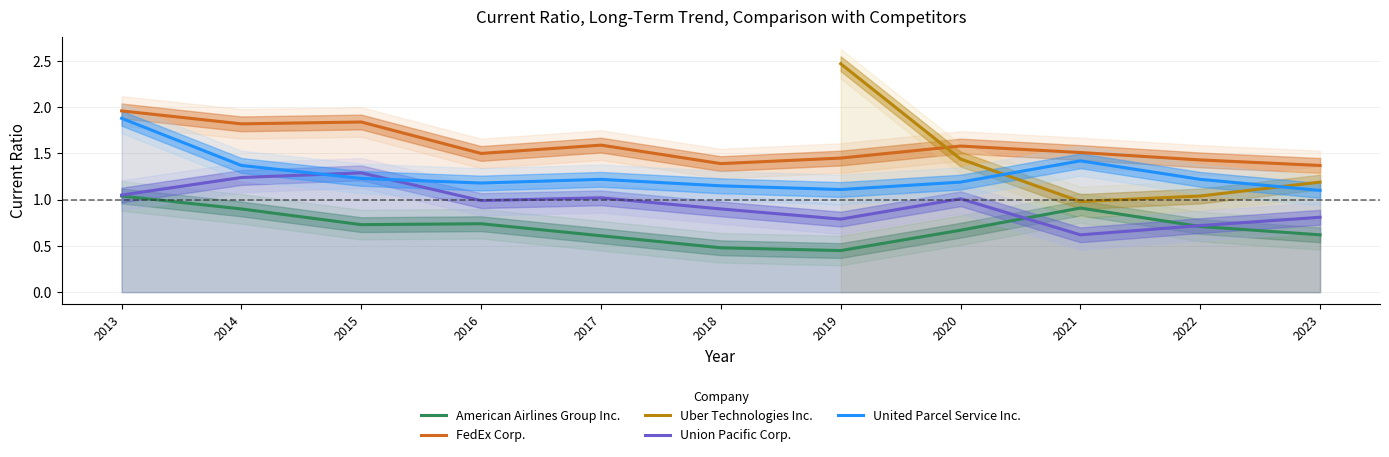

The value of FedEx Corp. at 2015 is 1.1. True or false?

False